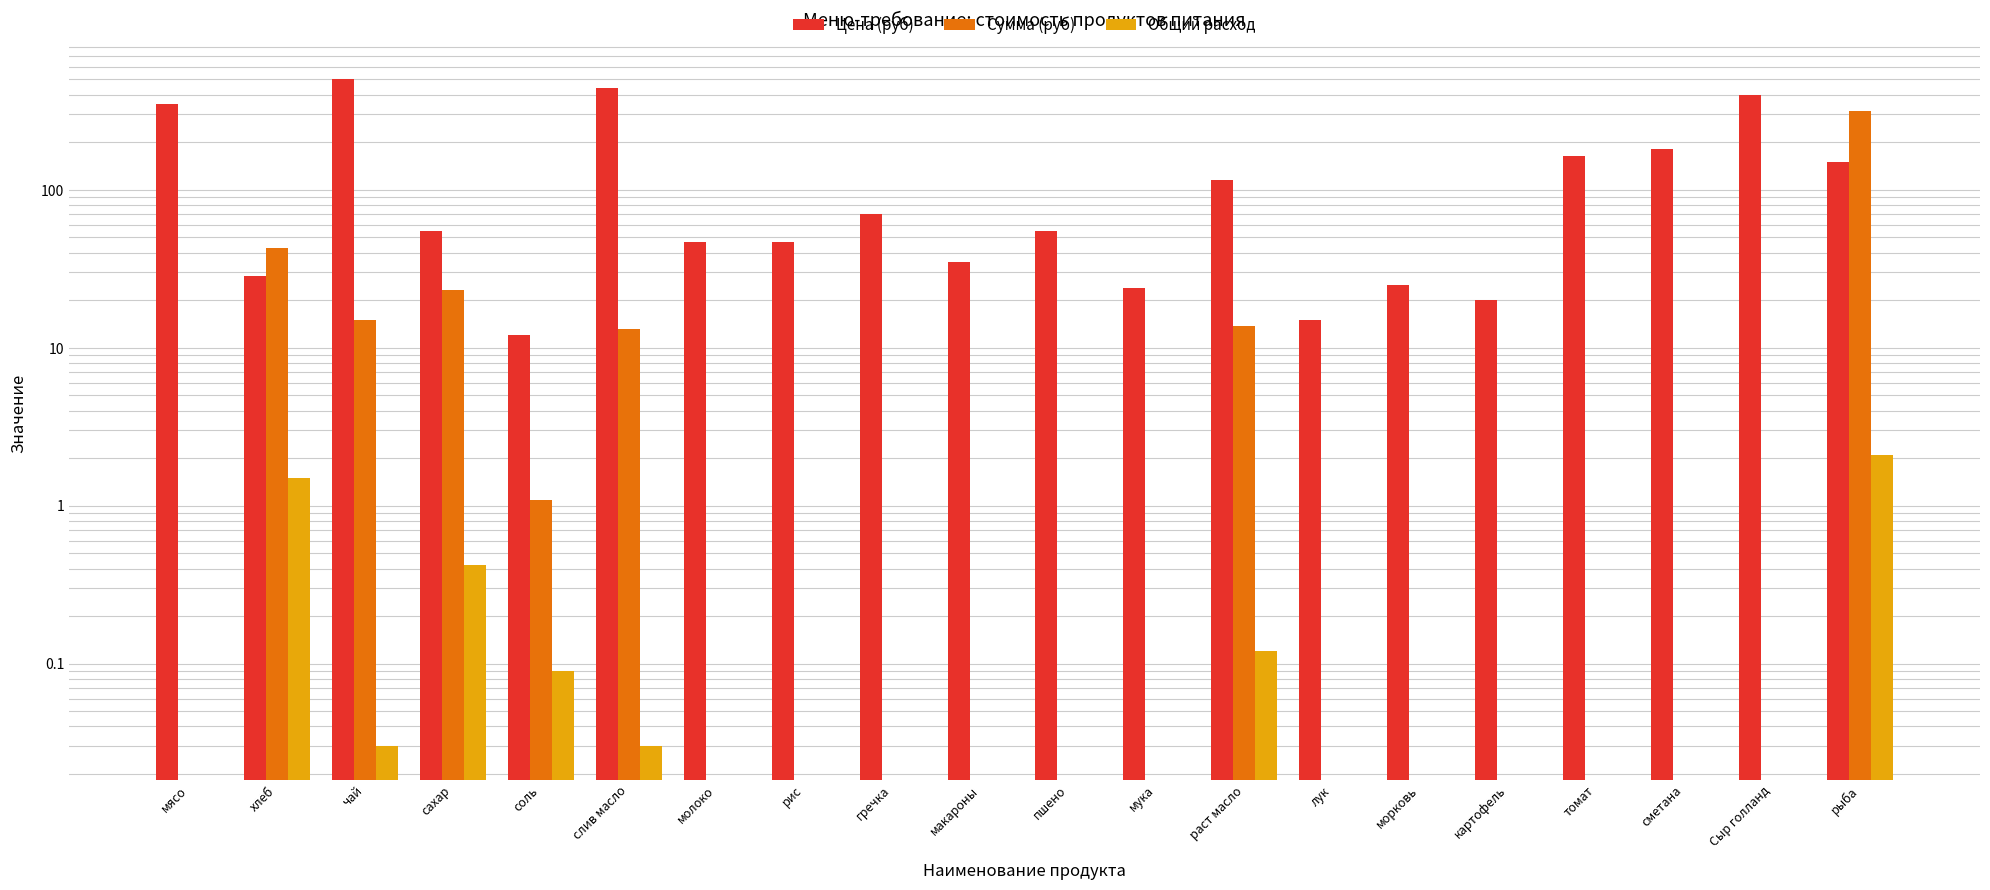

What is the maximum value for Цена (руб)?

500.0